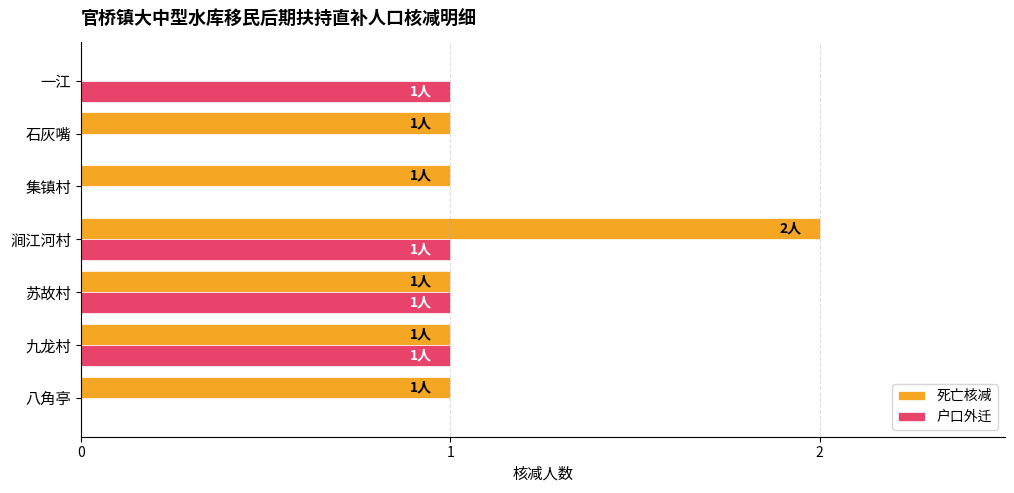

What are all the series names shown in the legend?

死亡核减, 户口外迁